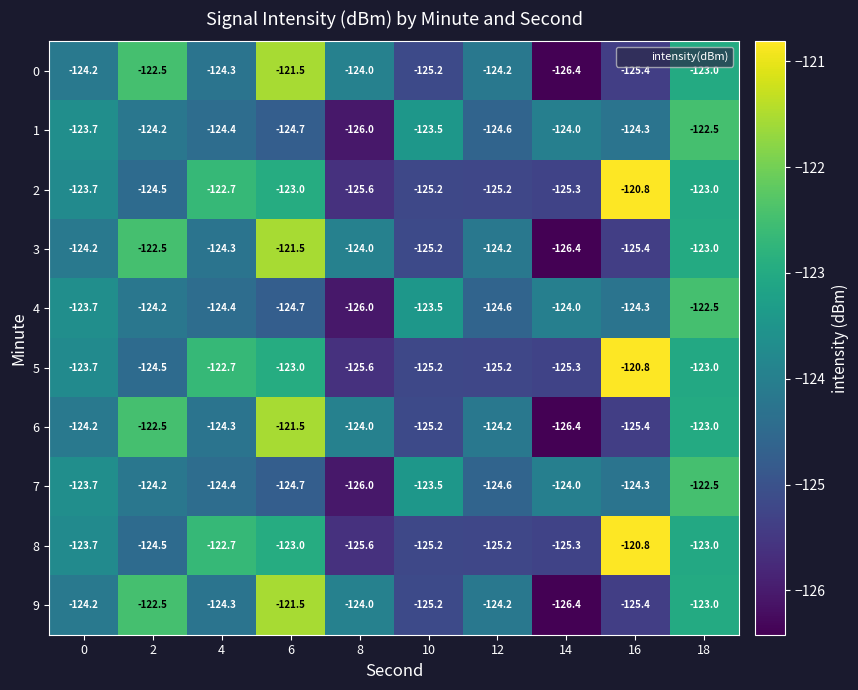

What is the minimum value for 9?

-126.4